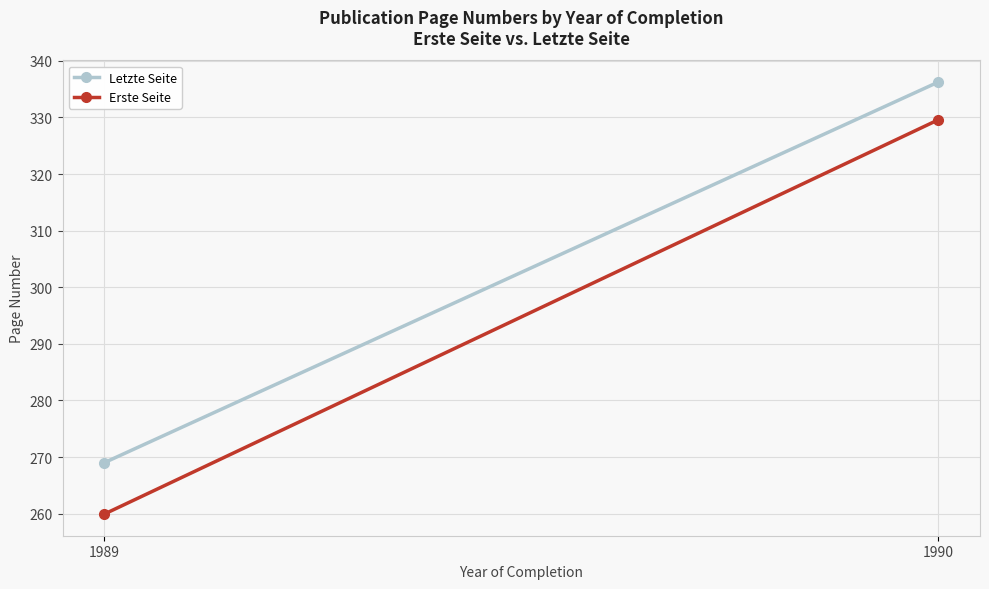

What is the value of the Letzte Seite point at the 1st from the left?

269.0